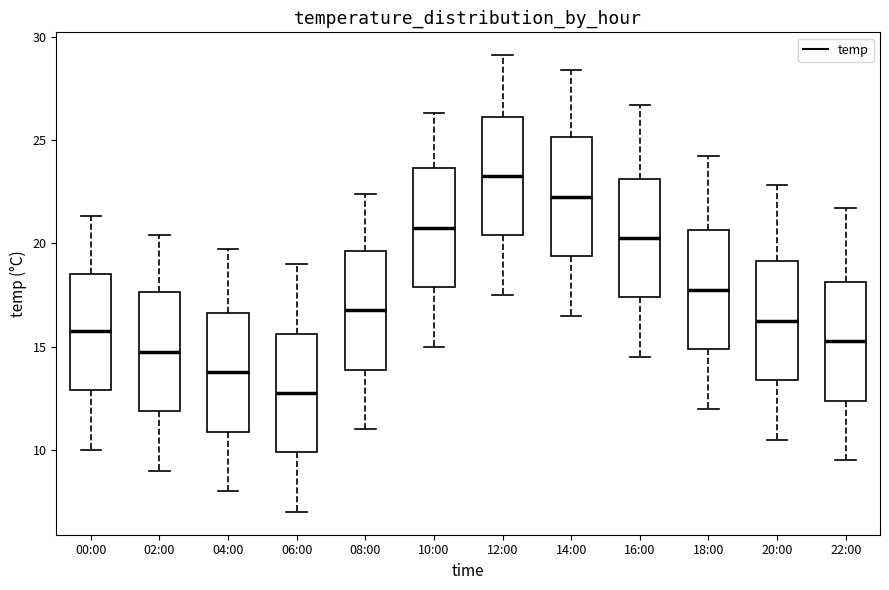

Which box's median line is the lowest?

06:00